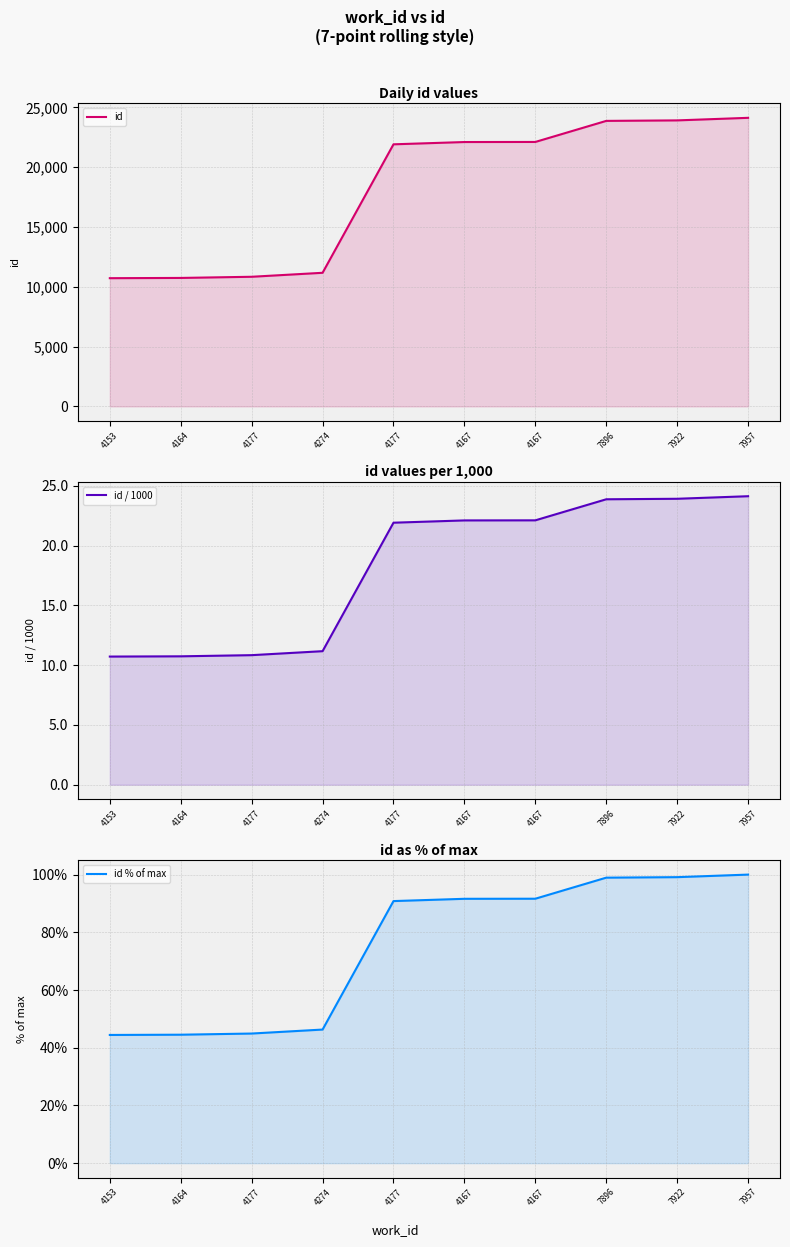

Reading right to left, list all the values displayed in this chart.

id: 7957=24130.0	7922=23916.0	7896=23874.0	4167=22113.0	4167=22106.0	4177=21915.0	4274=11171.0	4177=10838.0	4164=10741.0	4153=10720.0
id / 1000: 7957=24.1	7922=23.9	7896=23.9	4167=22.1	4167=22.1	4177=21.9	4274=11.2	4177=10.8	4164=10.7	4153=10.7
id % of max: 7957=100.0	7922=99.1	7896=98.9	4167=91.6	4167=91.6	4177=90.8	4274=46.3	4177=44.9	4164=44.5	4153=44.4